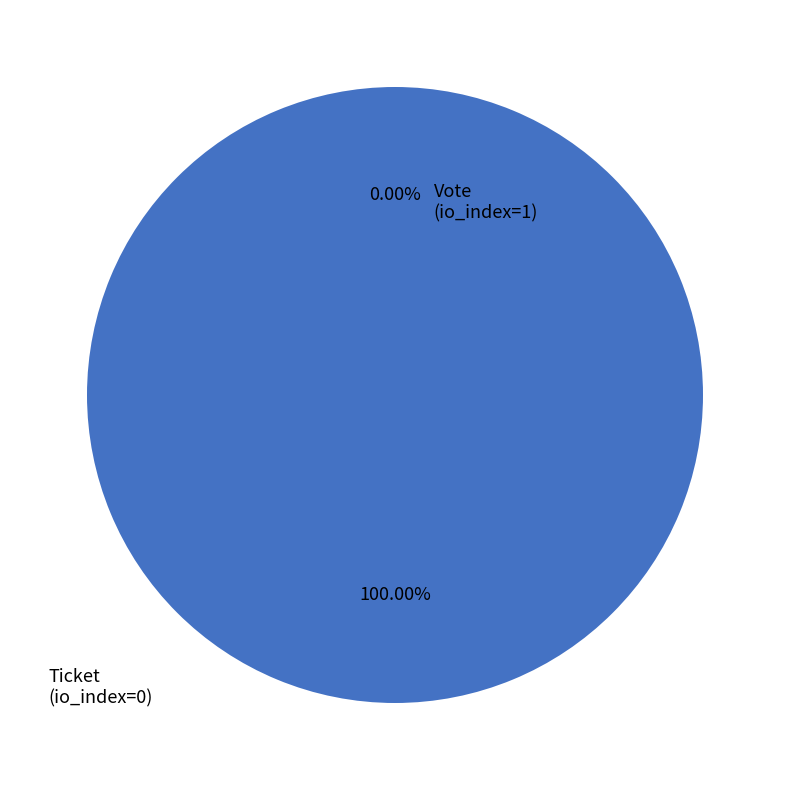

To the nearest percent, what is the combined percentage of Vote and Ticket?

100%